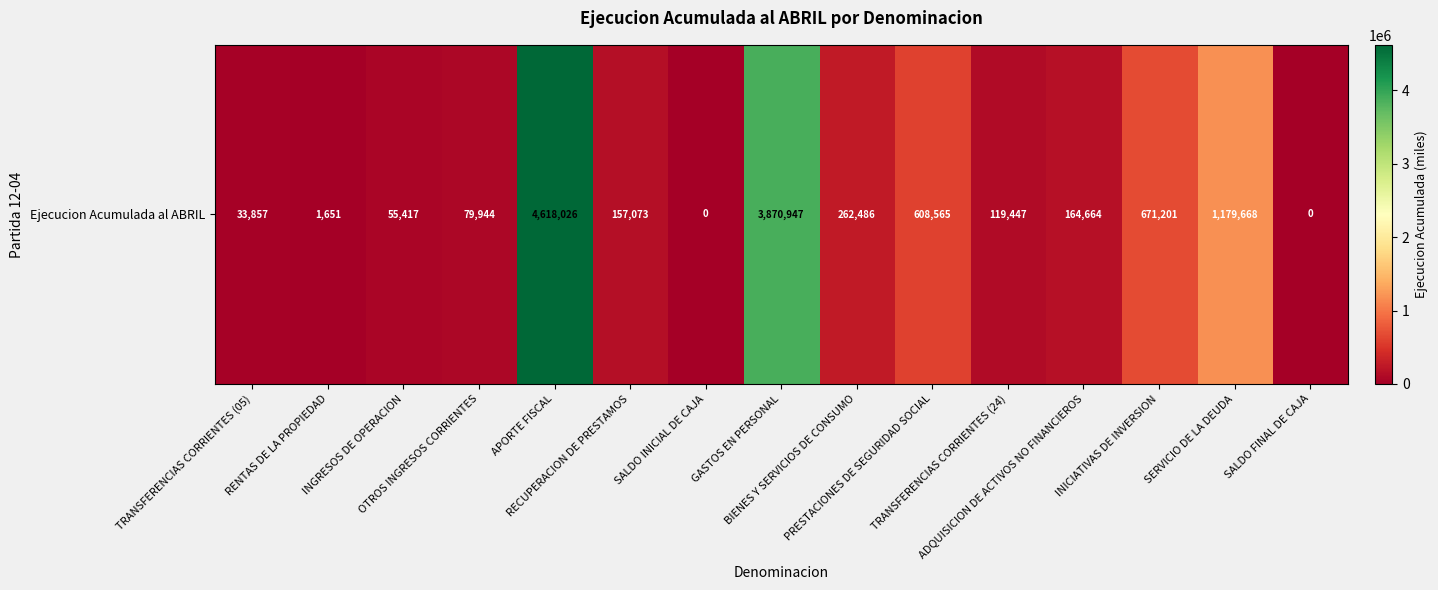

Between GASTOS EN PERSONAL and SALDO FINAL DE CAJA, which is larger?

GASTOS EN PERSONAL